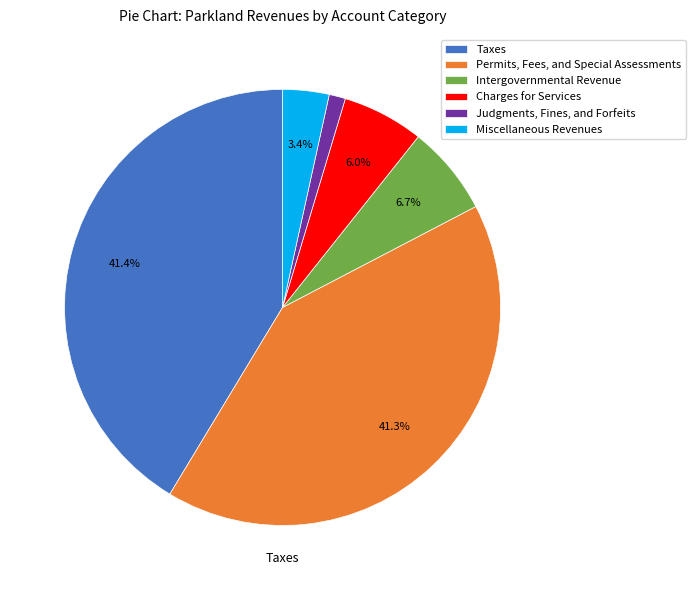

Count the number of slices in the pie.

6